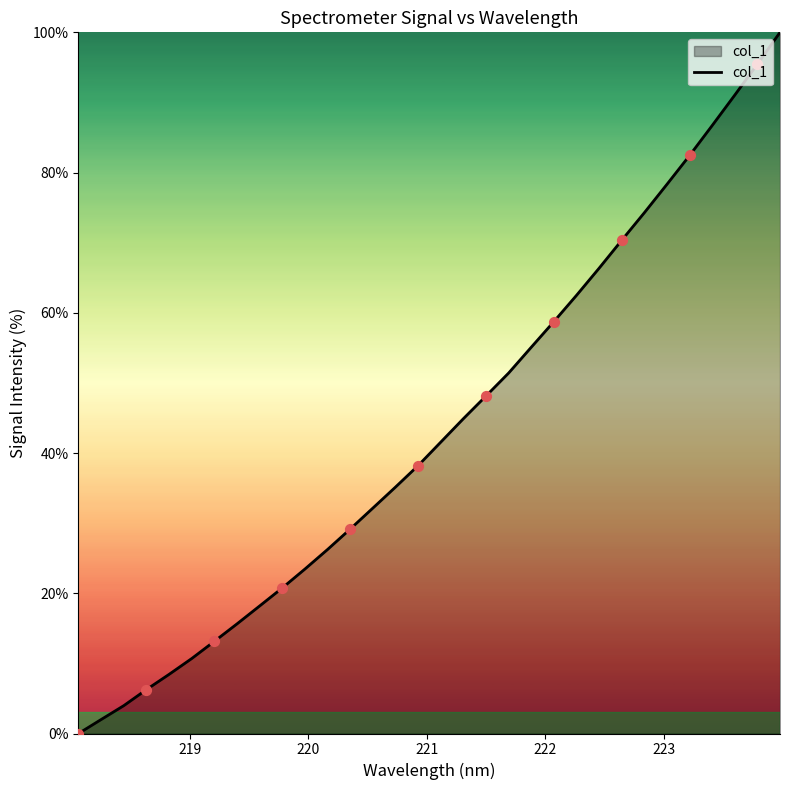

What is the maximum value shown in the chart?

100.0